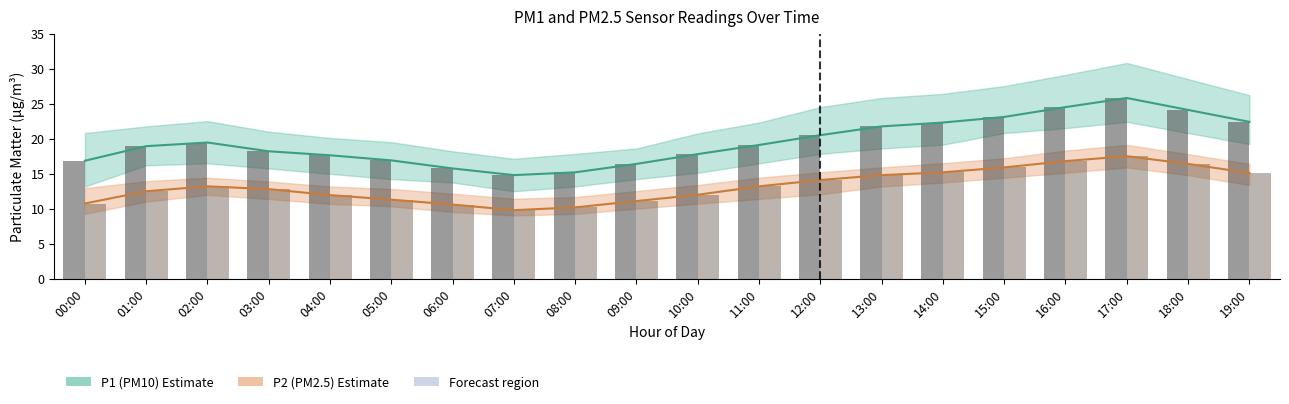

What is the minimum value for P1 bars?

14.8